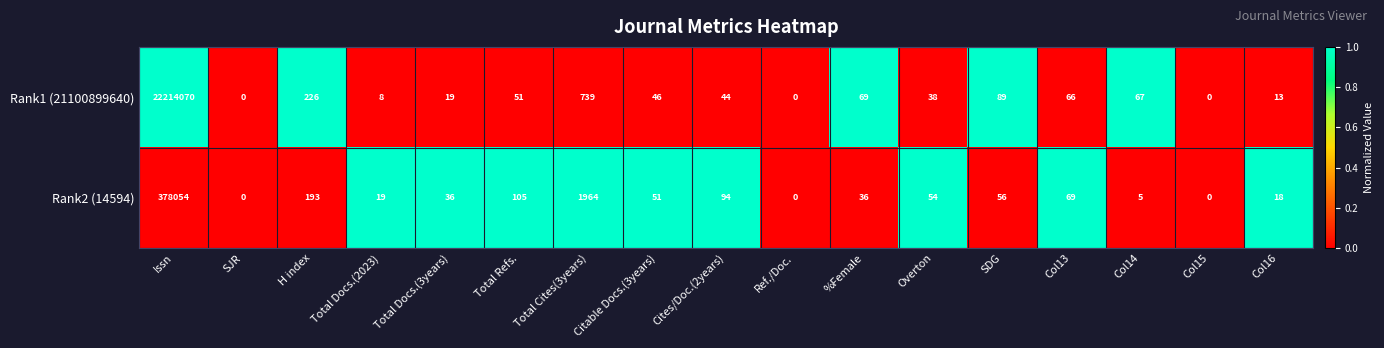

The Rank2 (14594) series shows 94 at Cites/Doc.(2years). True or false?

True